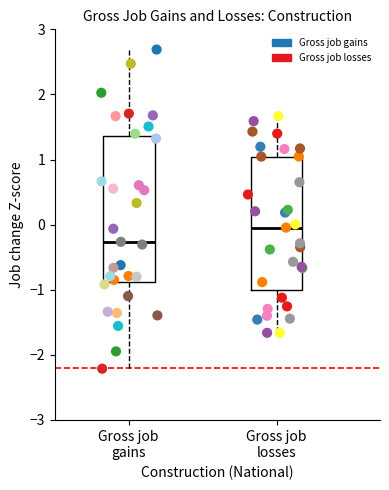

Which series has the largest Y range (max minus min)?

Gross job gains